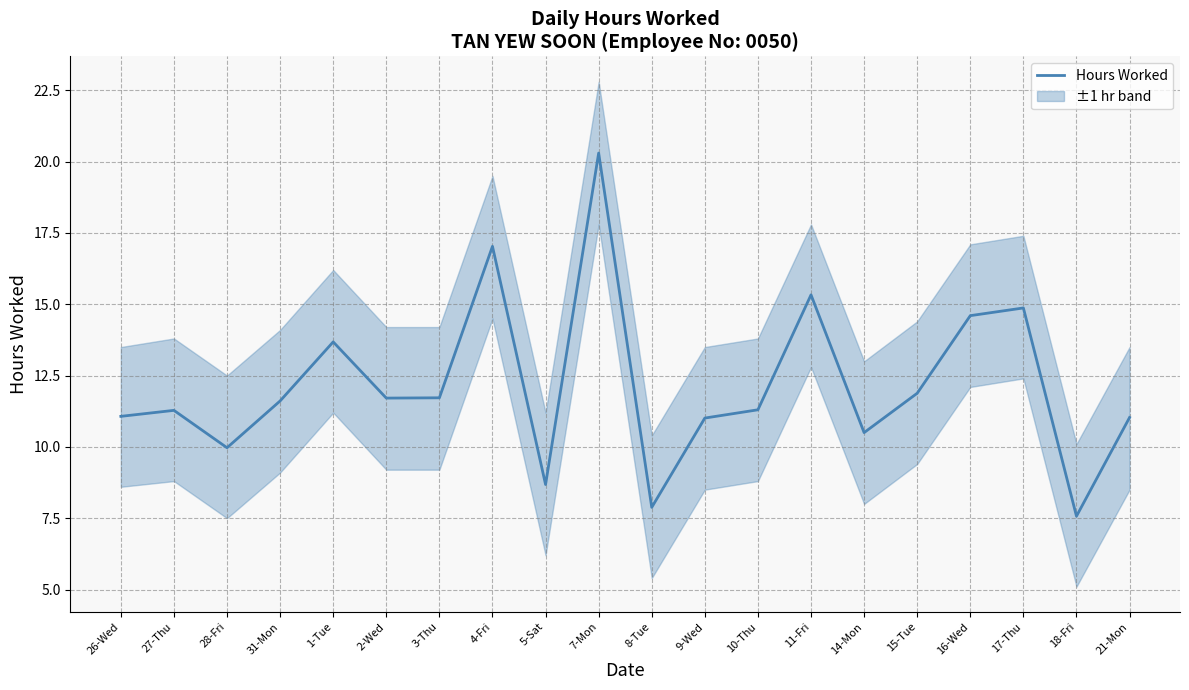

Reading right to left, transcribe all the data shown in this chart.

11.0	7.6	14.9	14.6	11.9	10.5	15.3	11.3	11.0	7.9	20.3	8.7	17.0	11.7	11.7	13.7	11.6	10.0	11.3	11.1